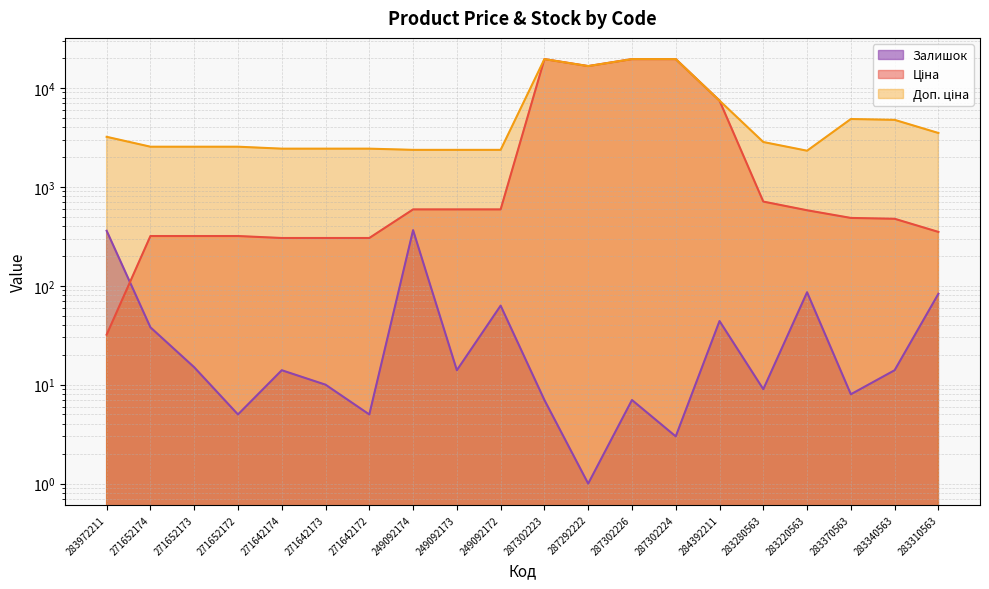

What is the total value across all series at 271652172?

2869.7